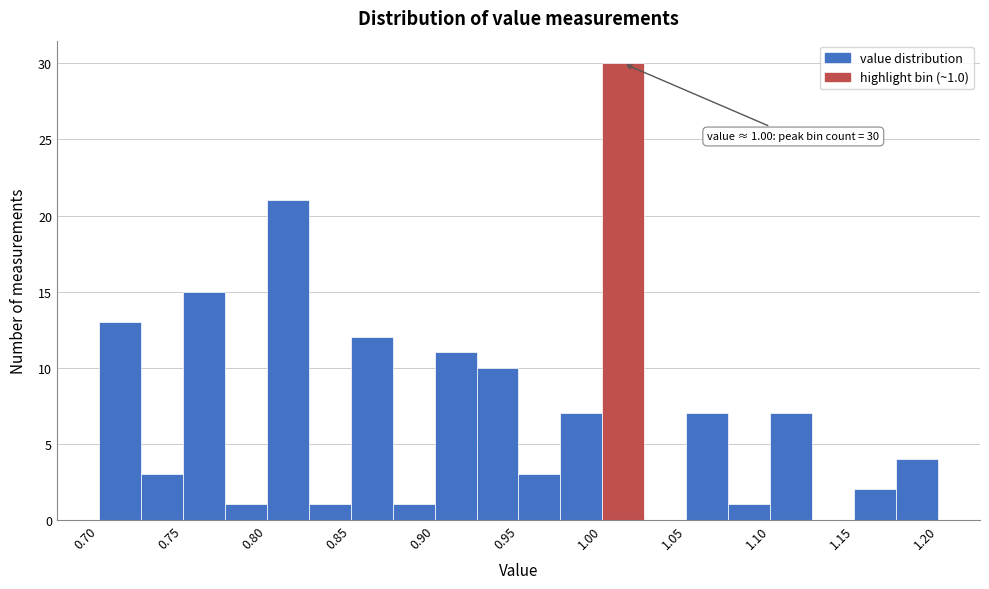

Over which range of the x-axis is the bar tallest?

1.000 to 1.025